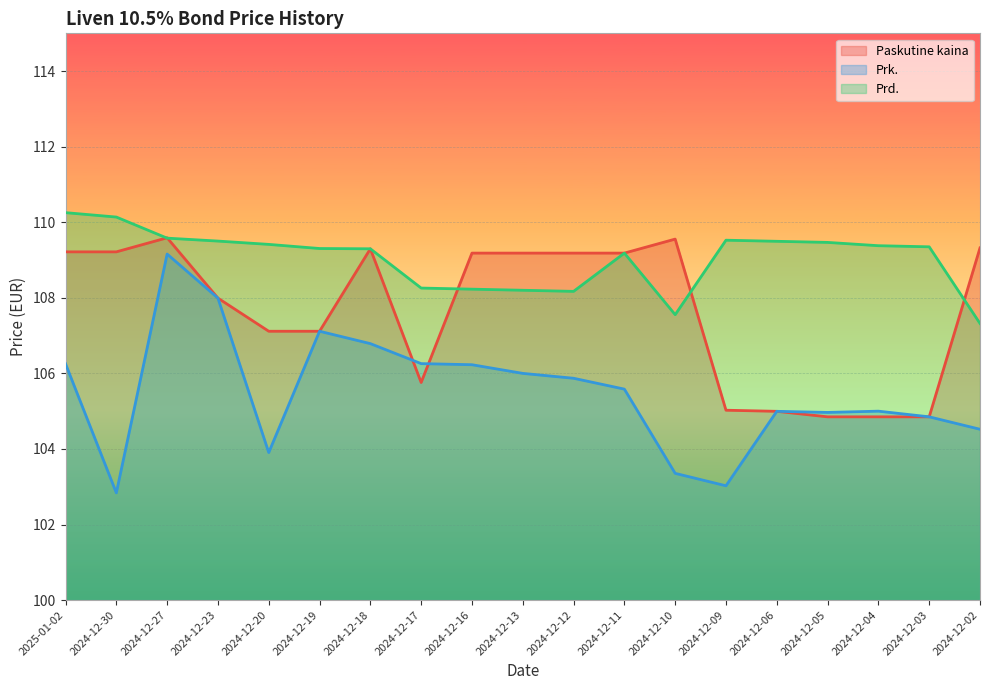

Where is the first local maximum for Prd.?

2024-12-11